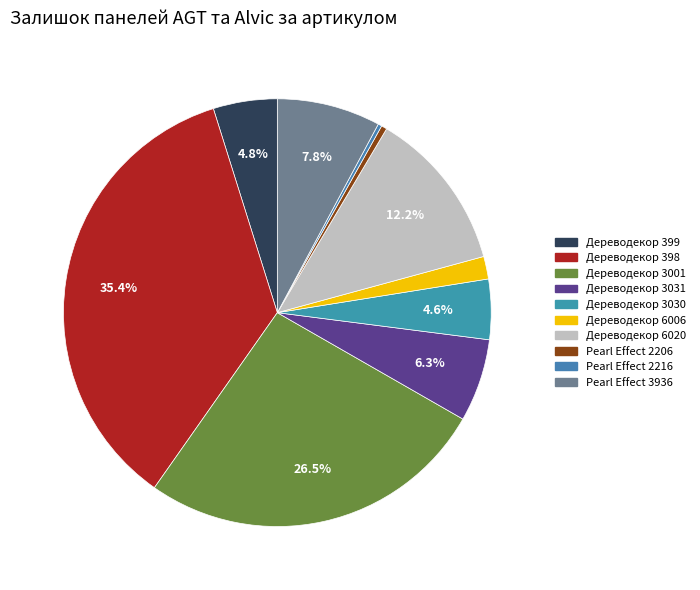

Which category has the biggest portion of the pie?

Дереводекор 398